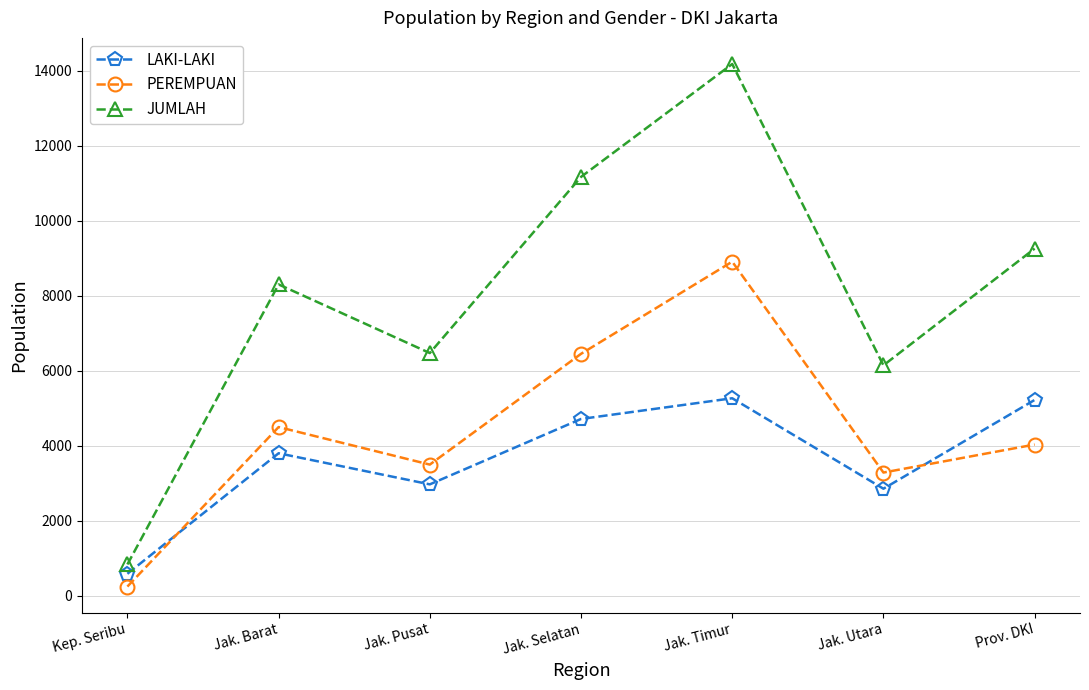

What is the difference between the maximum and second lowest values in the PEREMPUAN series?

5621